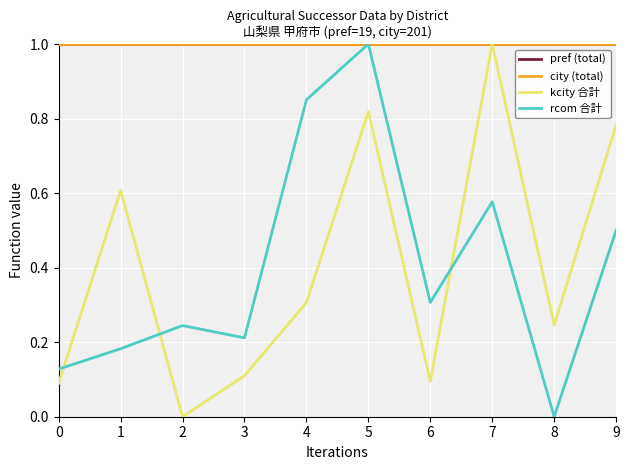

What is the sum of the pref (total) values at 5 and 2?

2.0